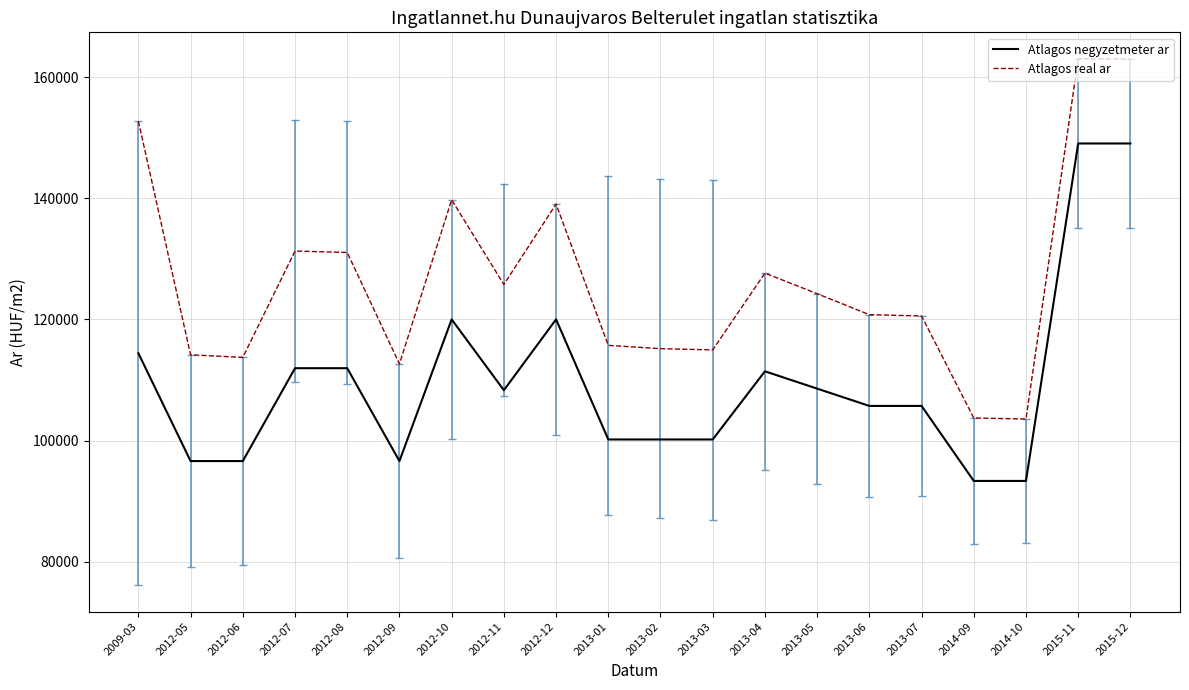

Rank the series at 2013-03 from highest to lowest value.

Atlagos real ar, Atlagos negyzetmeter ar